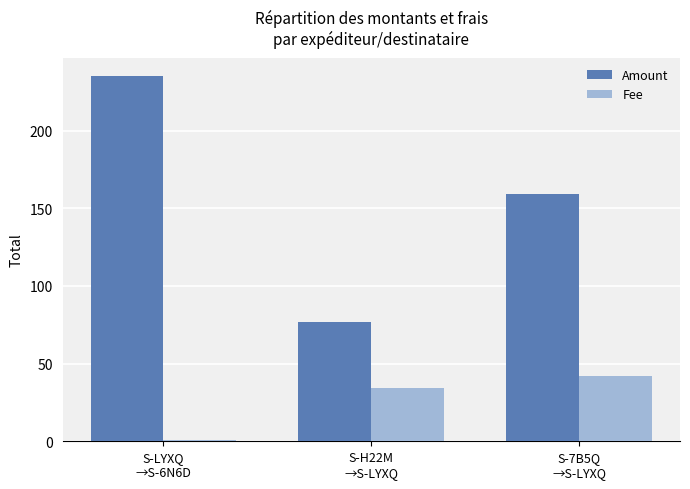

What is the difference between the Amount values at S-H22M
→S-LYXQ and S-LYXQ
→S-6N6D?

158